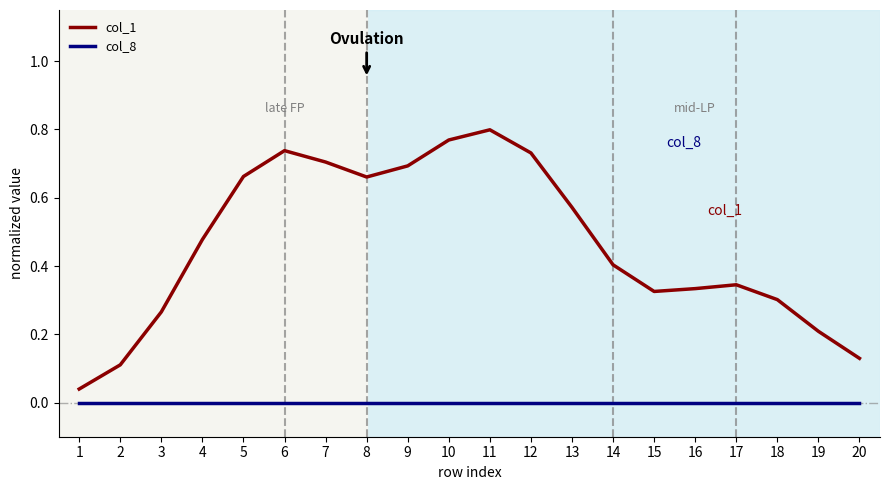

Is it true that col_1 equals 0.2 at 16?

False